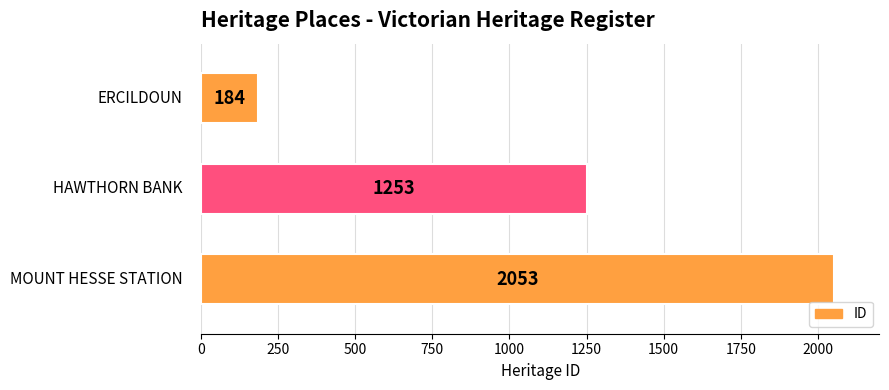

Reading bottom to top, extract all data points from this chart.

2053	1253	184